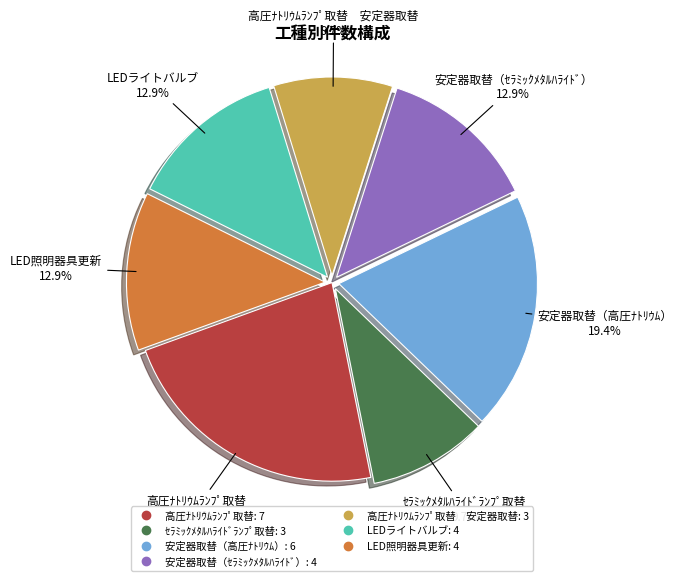

Is there a majority slice in this chart?

No